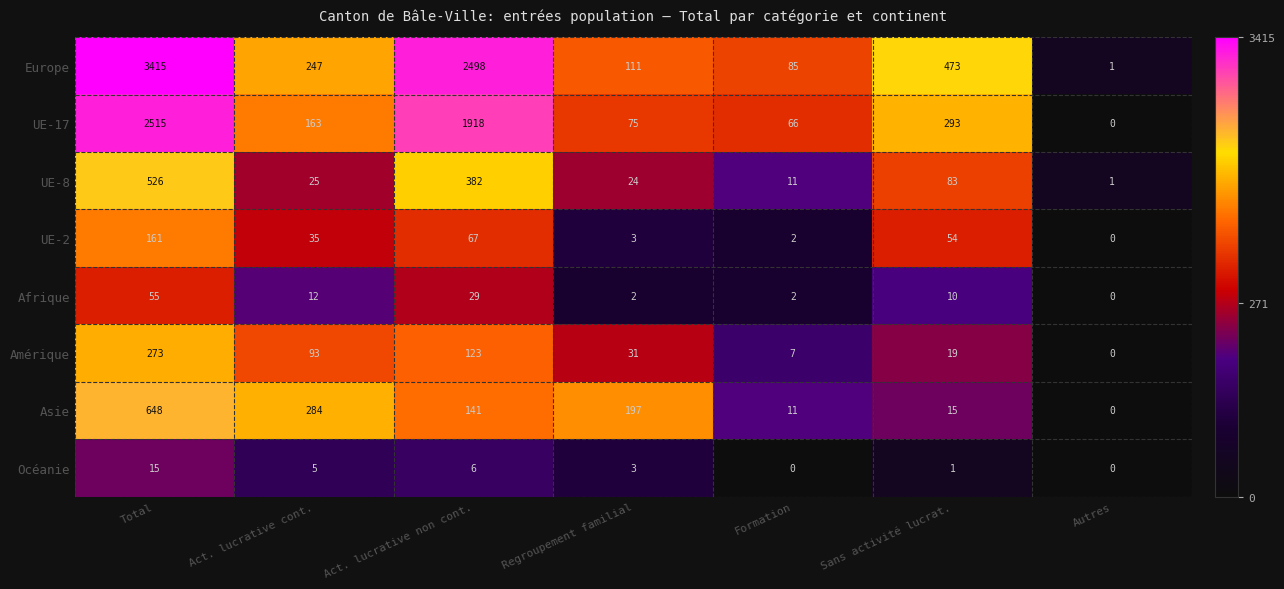

At which label is Afrique closest to 27?

Act. lucrative non cont.